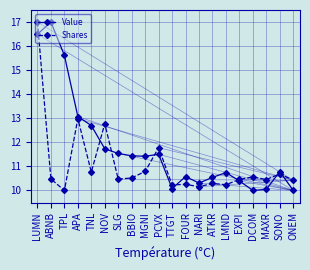

At which label is Value closest to 13?

APA